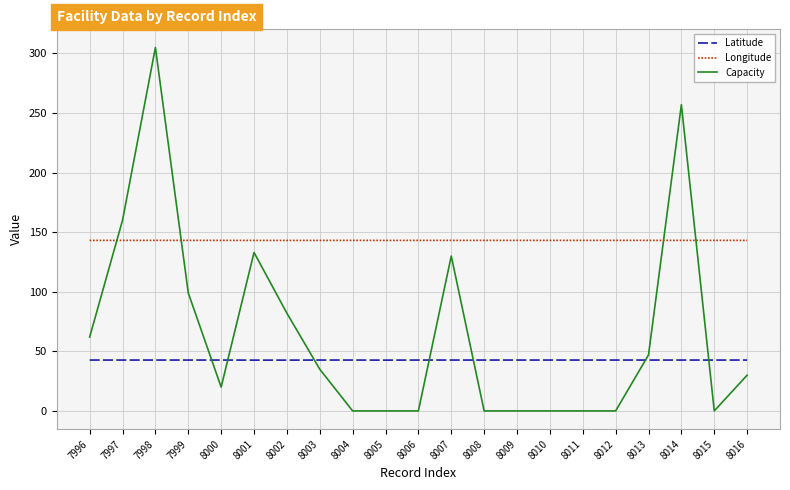

What is the spread (max minus min) of values at 7997?

117.3